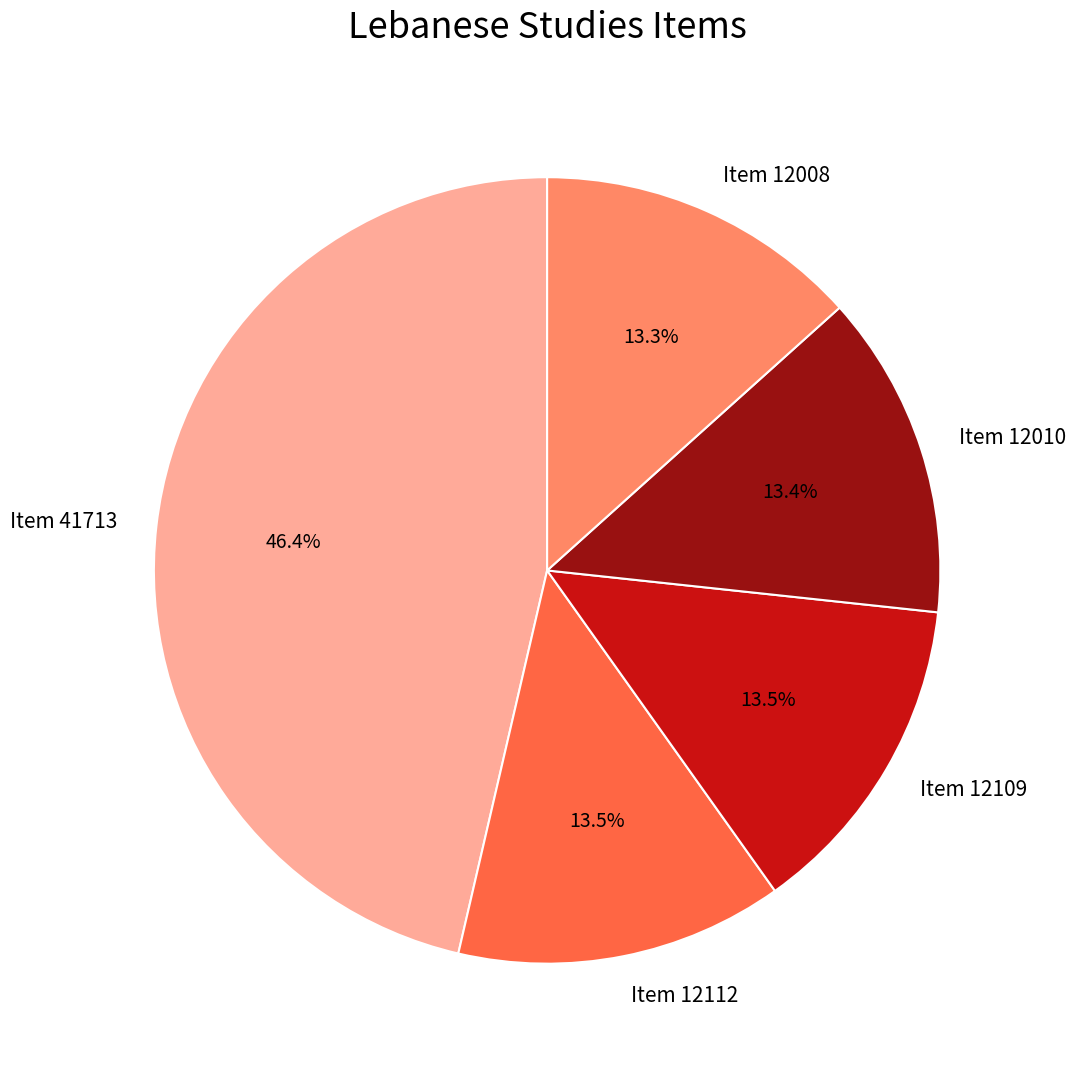

To the nearest percent, what is the combined percentage of Item 41713 and Item 12112?

60%